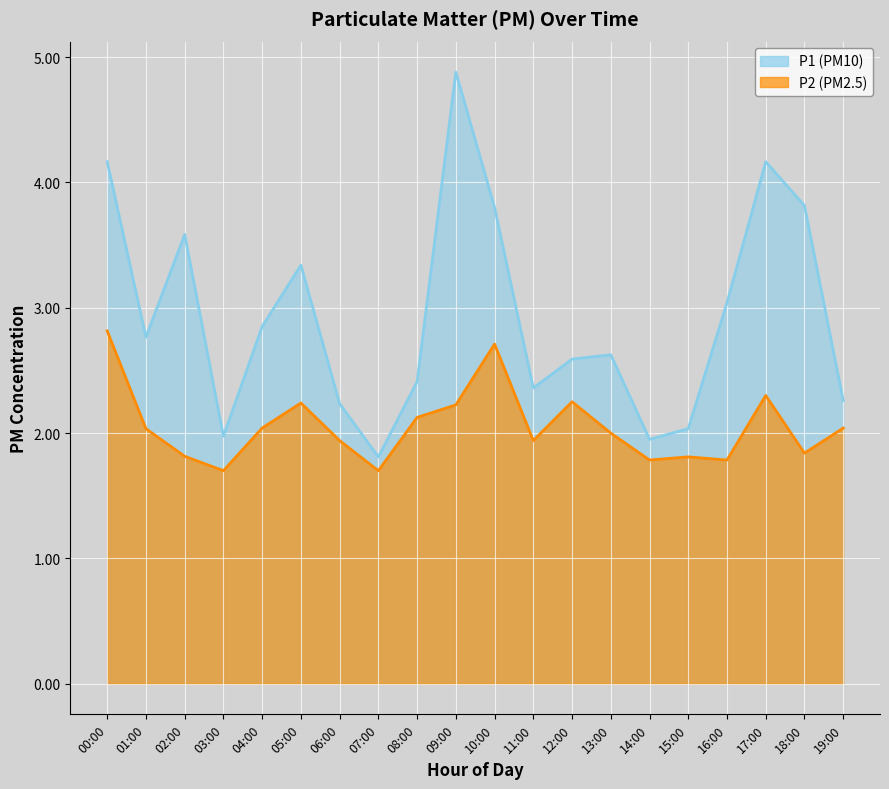

What is the difference between the highest and lowest values at 13:00?

0.6